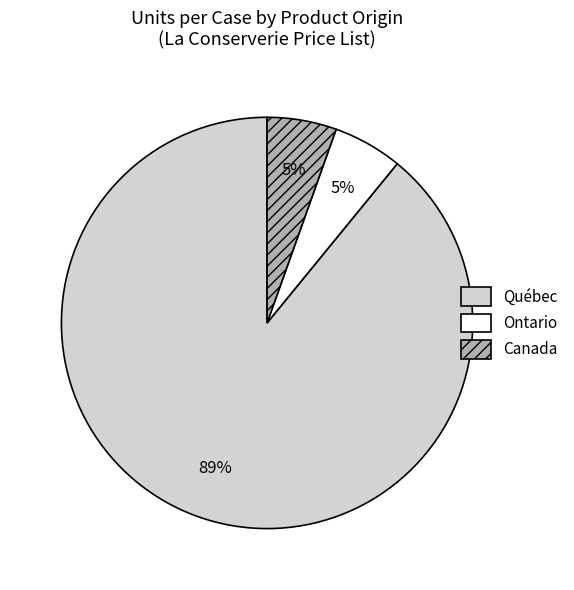

Is there any slice that represents more than half of the pie?

Yes